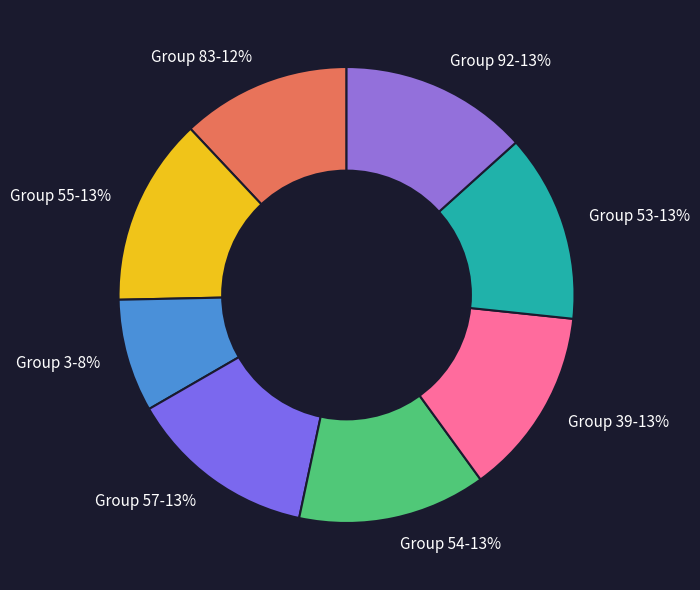

How many segments does this pie chart have?

8